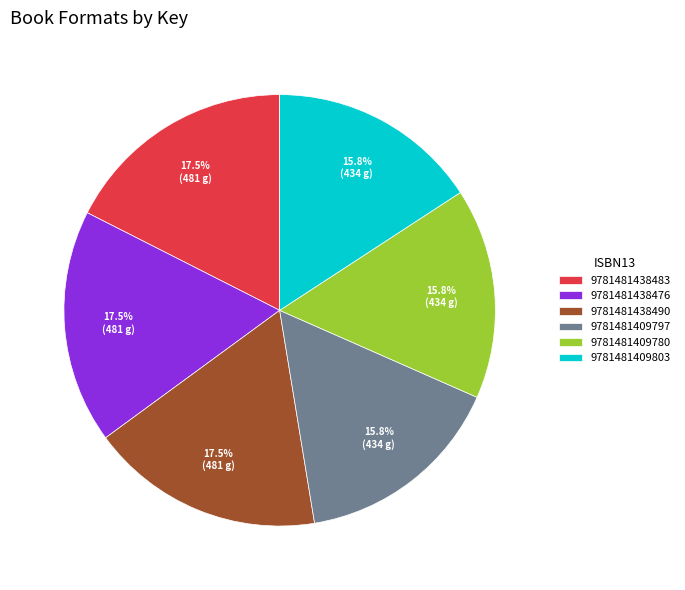

Between 9781481409797 and 9781481438483, which is larger?

9781481438483